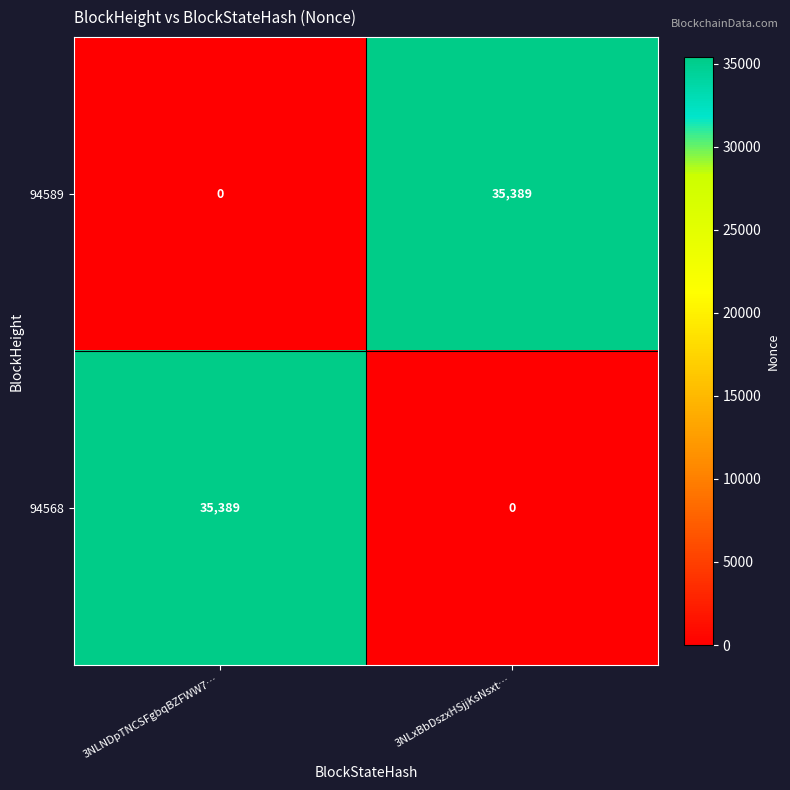

Reading left to right, extract all data points from this chart.

94589: 3NLNDpTNCSFgbqBZFWW7…=0	3NLxBbDszxHSjjKsNsxt…=35389
94568: 3NLNDpTNCSFgbqBZFWW7…=35389	3NLxBbDszxHSjjKsNsxt…=0